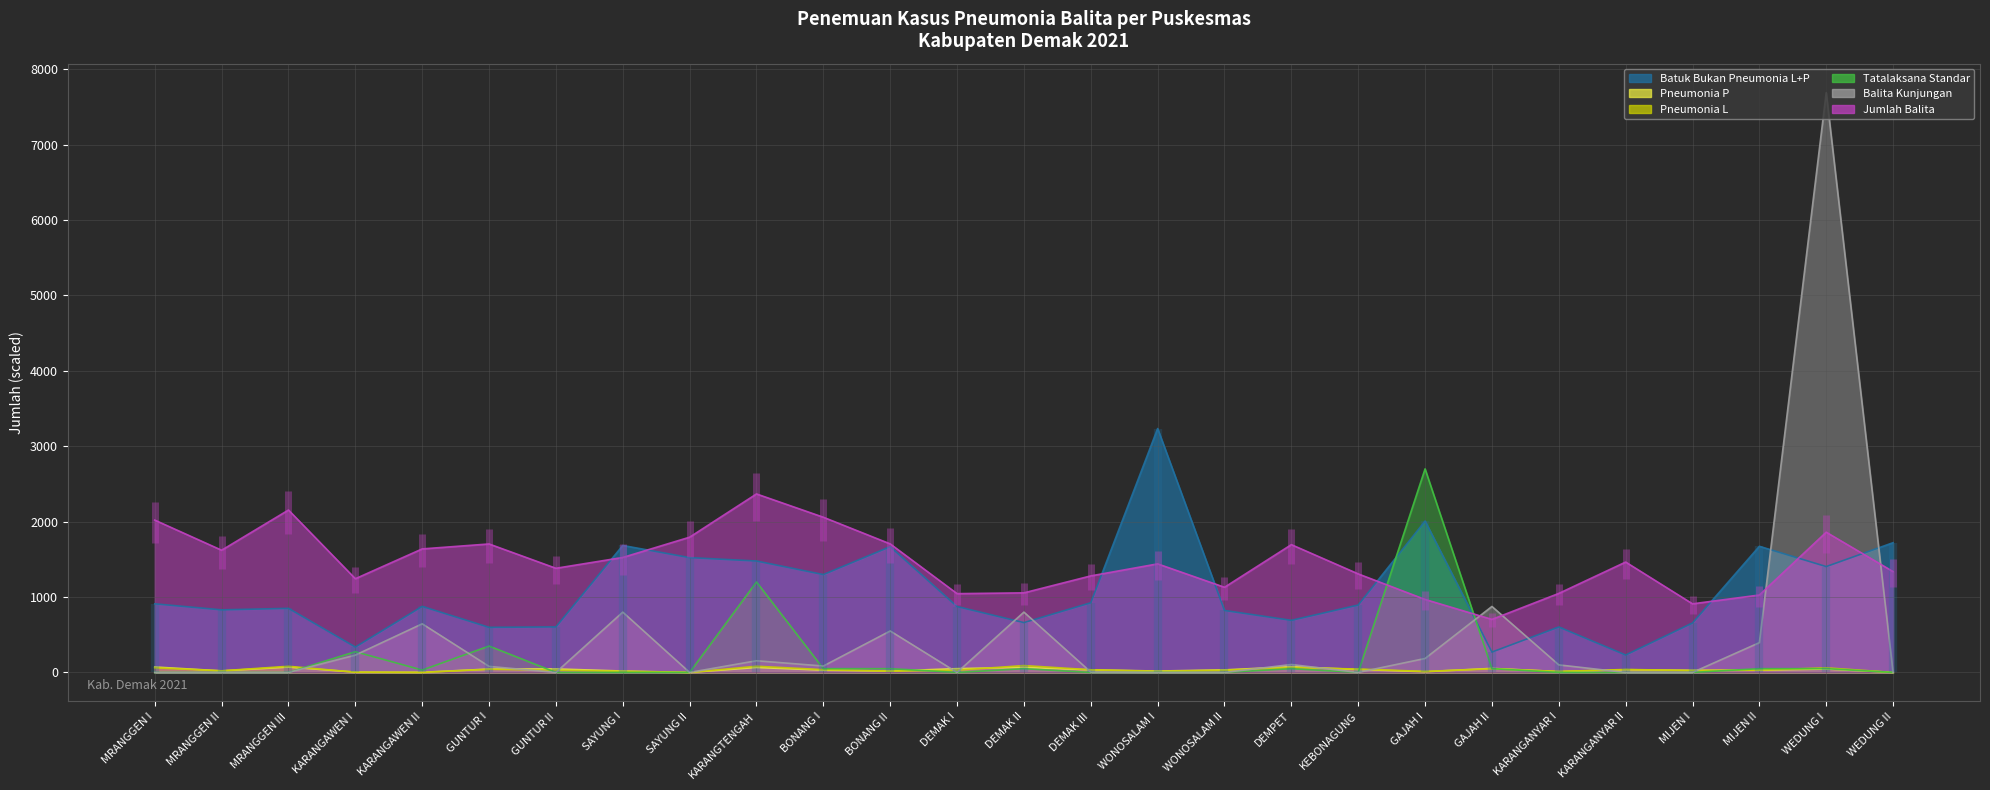

Is it true that Pneumonia L equals 29.6 at GUNTUR II?

True